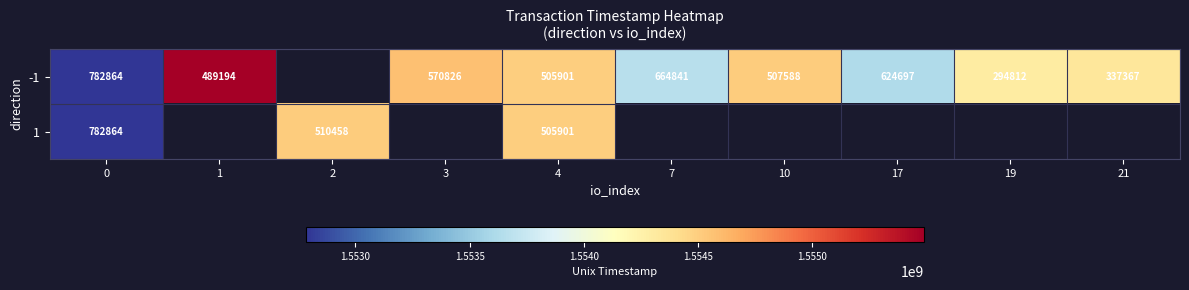

What is the difference between the -1 values at 17 and 4?

118796